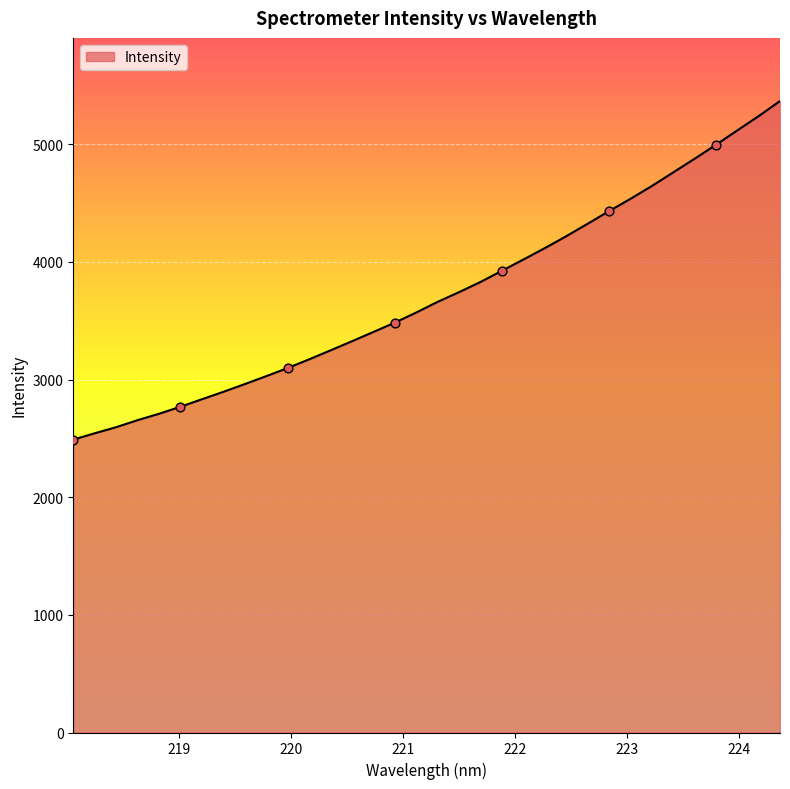

What is the greatest value displayed?

5368.1